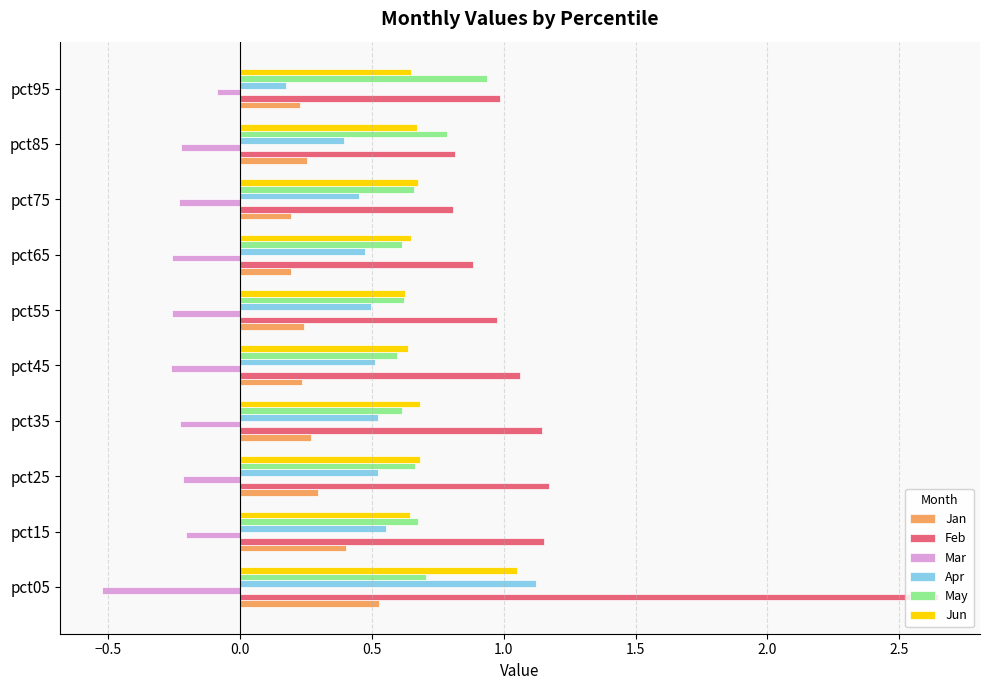

Which label corresponds to the smallest value in the chart?

pct05